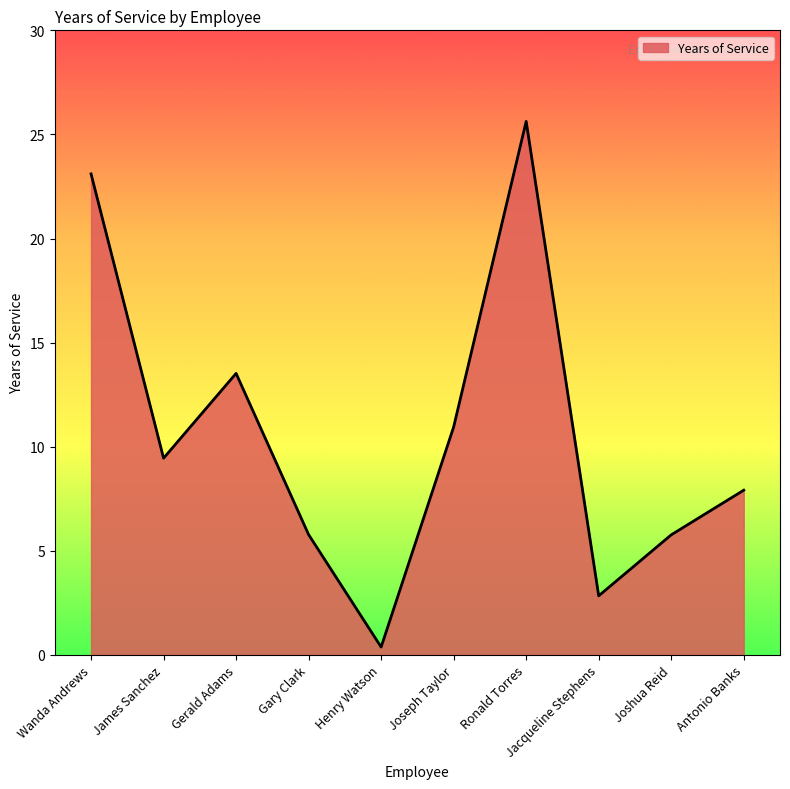

Does the chart have visible grid lines?

No